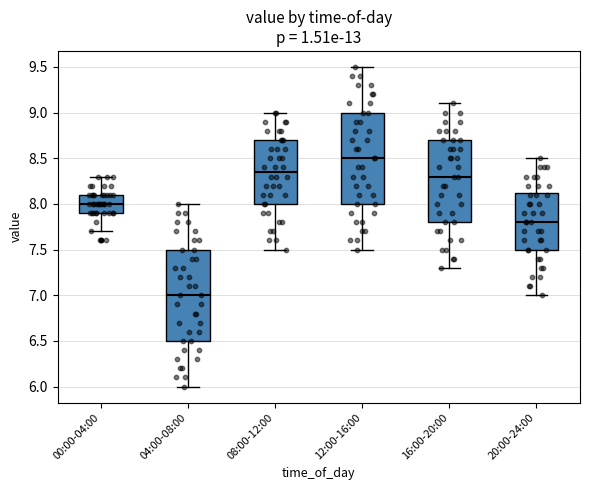

Where is the lower edge of the box for 12:00-16:00 on the y-axis? The values are not printed on the chart, so give them approximately, as read against the axis.

8.00